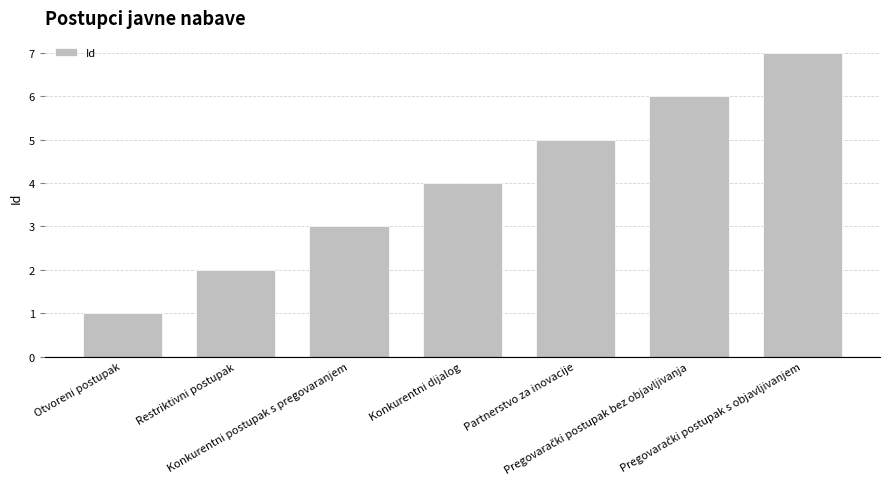

What is the label of the 2nd bar from the left?

Restriktivni postupak